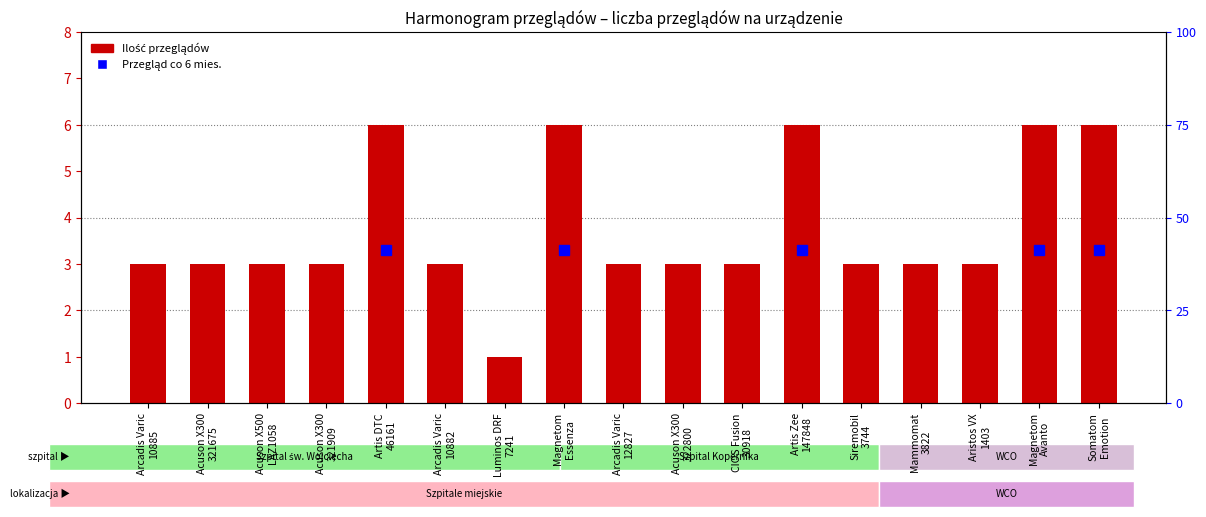

What is the label of the 12th bar from the right?

Arcadis Varic
10882